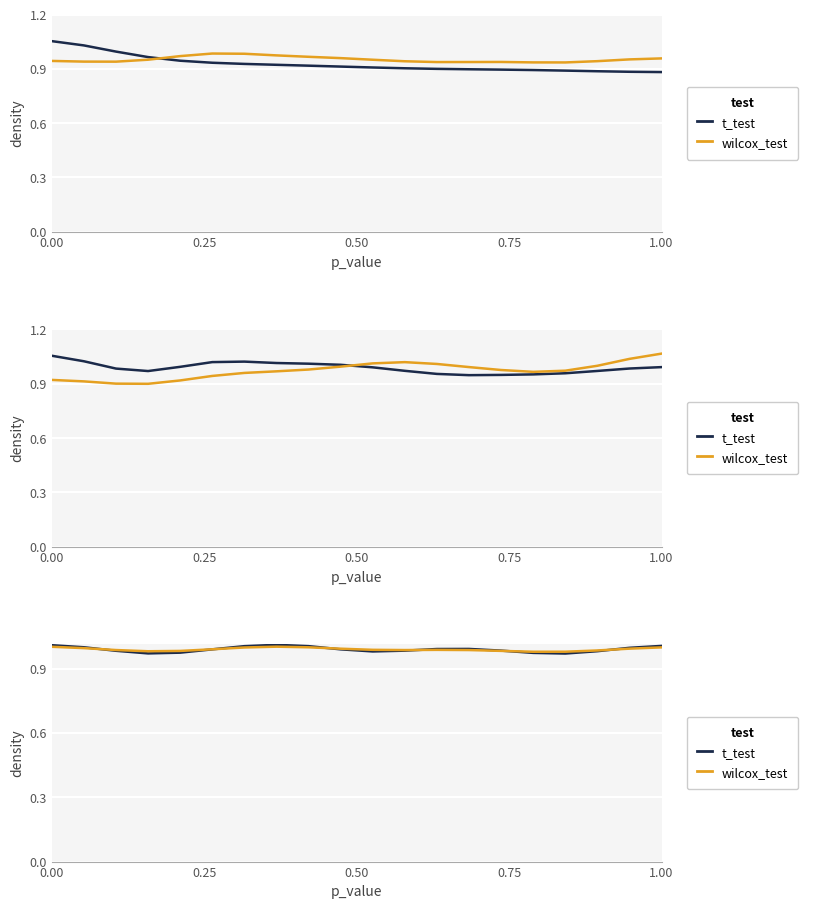

At how many categories does at least one series exceed 0?

20